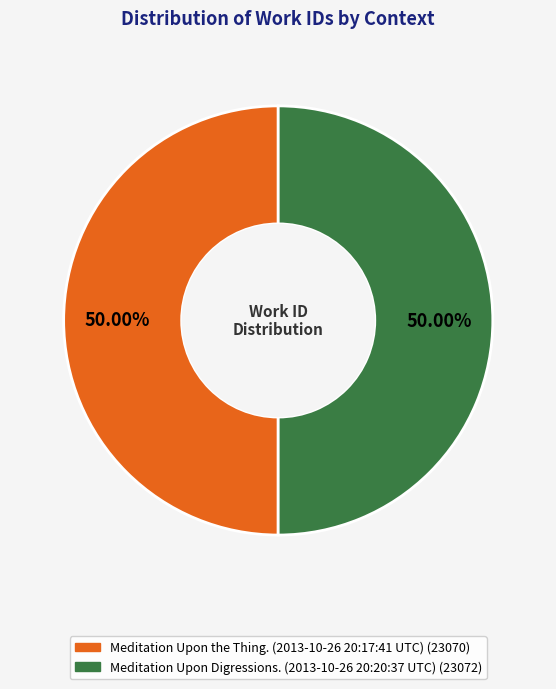

Combined, what portion of the pie is Meditation Upon the Thing. (2013-10-26 20:17:41 UTC) and Meditation Upon Digressions. (2013-10-26 20:20:37 UTC)?

100.0%